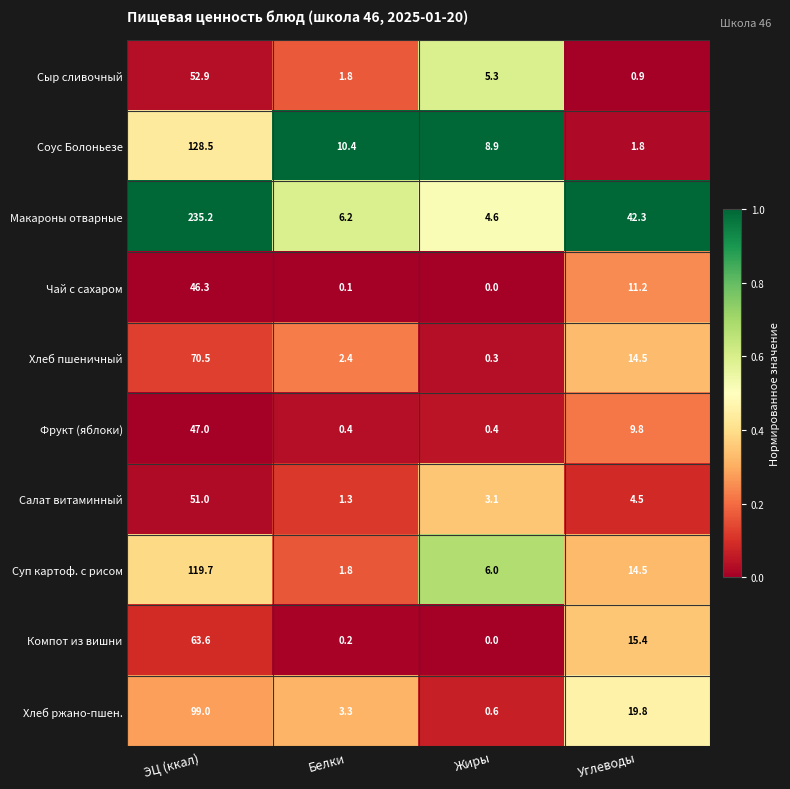

The value of Хлеб ржано-пшен. at Белки is 3.3. True or false?

True